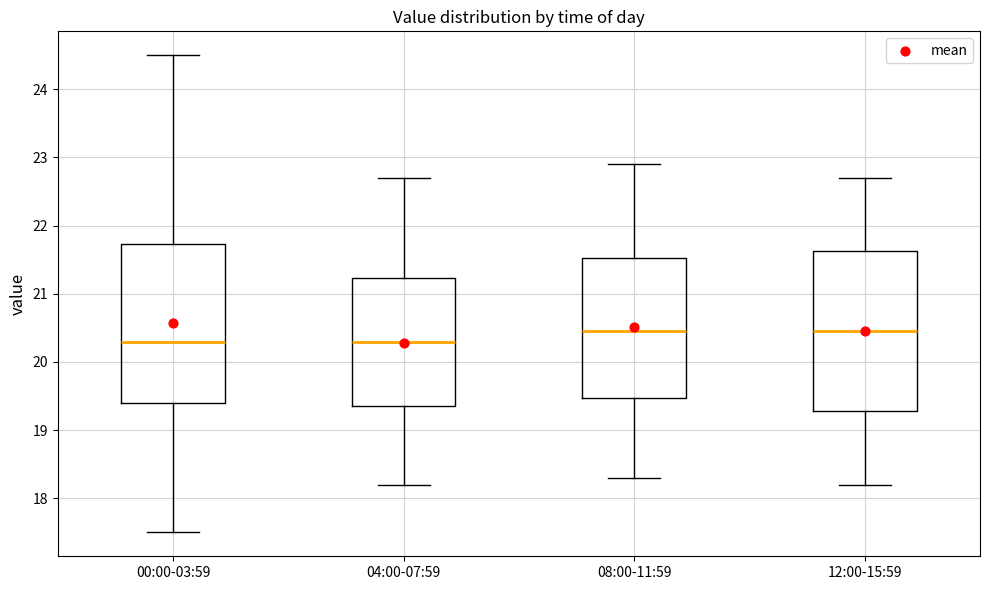

Reading left to right, transcribe this box plot: for each box, give where its median line is, the range the box spans, and where its two whiskers end, as read against the y-axis. The values are not printed on the chart, so give them approximately, as read against the axis.

00:00-03:59: median 20.3, box 19.4 to 21.7, whiskers 17.5 to 24.5
04:00-07:59: median 20.3, box 19.4 to 21.2, whiskers 18.2 to 22.7
08:00-11:59: median 20.5, box 19.5 to 21.5, whiskers 18.3 to 22.9
12:00-15:59: median 20.5, box 19.3 to 21.6, whiskers 18.2 to 22.7